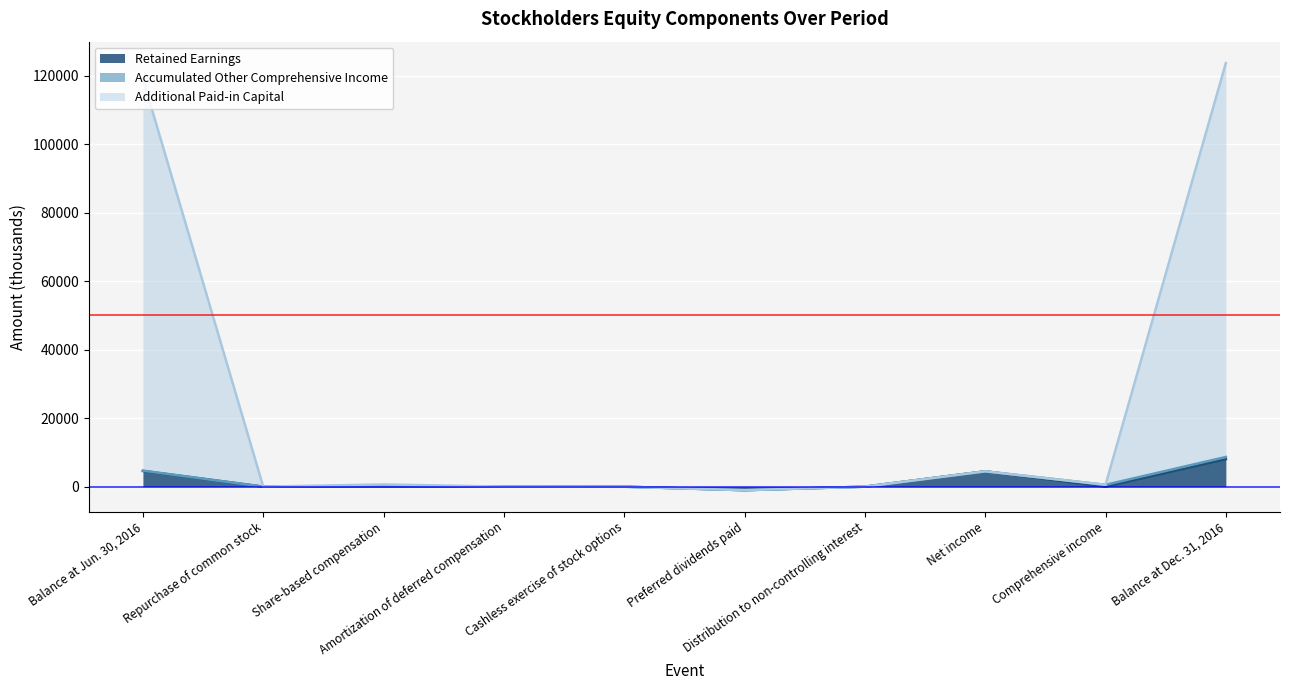

True or false: Retained Earnings and Additional Paid-in Capital cross at least once.

False